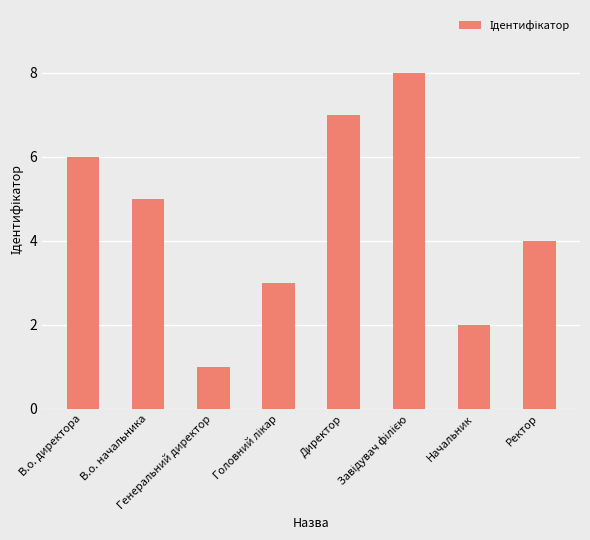

What is the greatest value displayed?

8